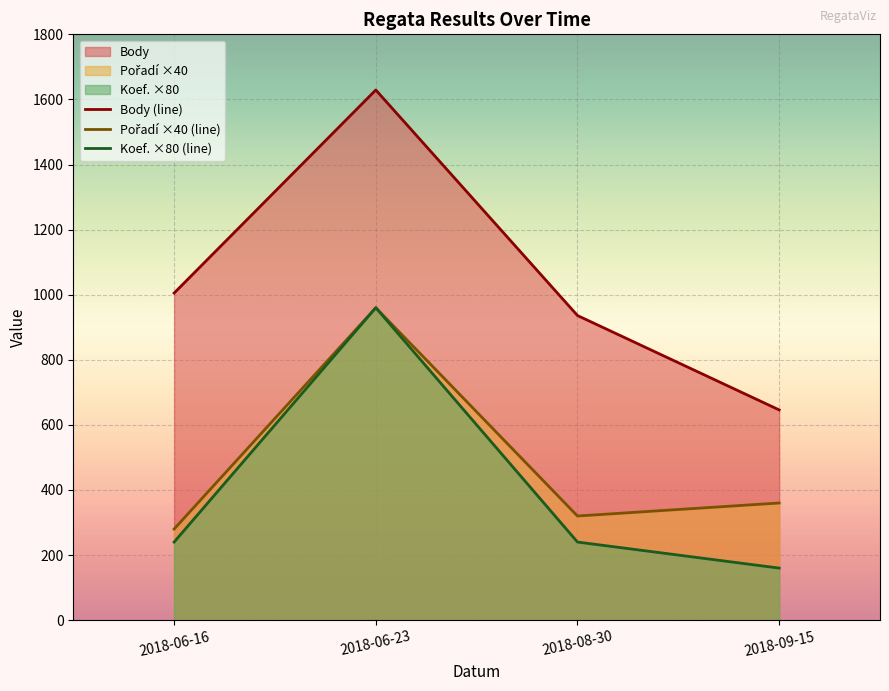

At which category does Pořadí ×40 (line) reach its first local valley?

2018-08-30